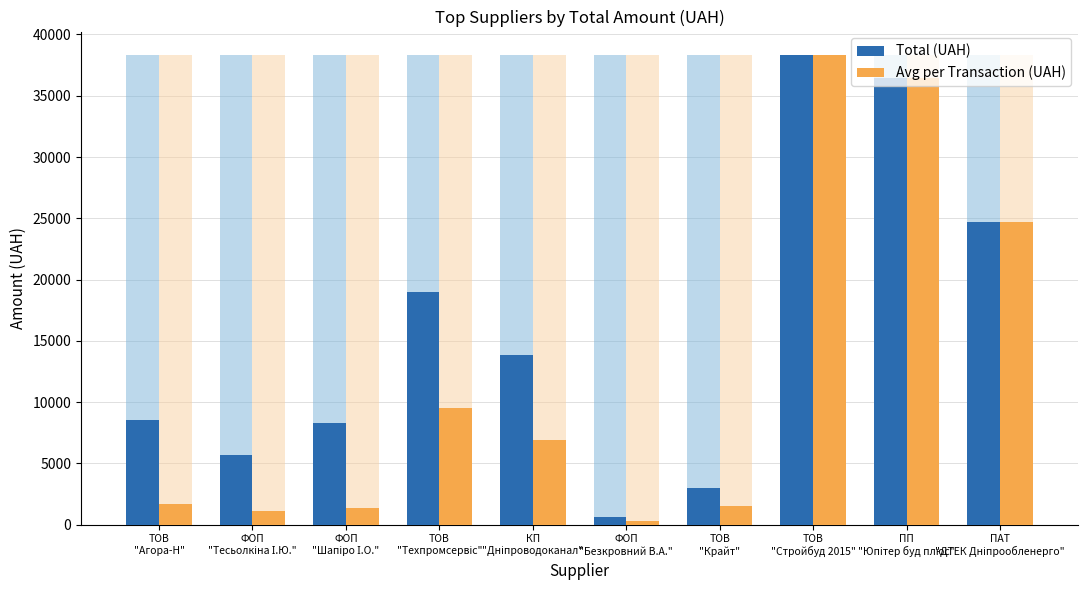

What is the label of the 3rd bar from the left?

ФОП
"Шапіро І.О."